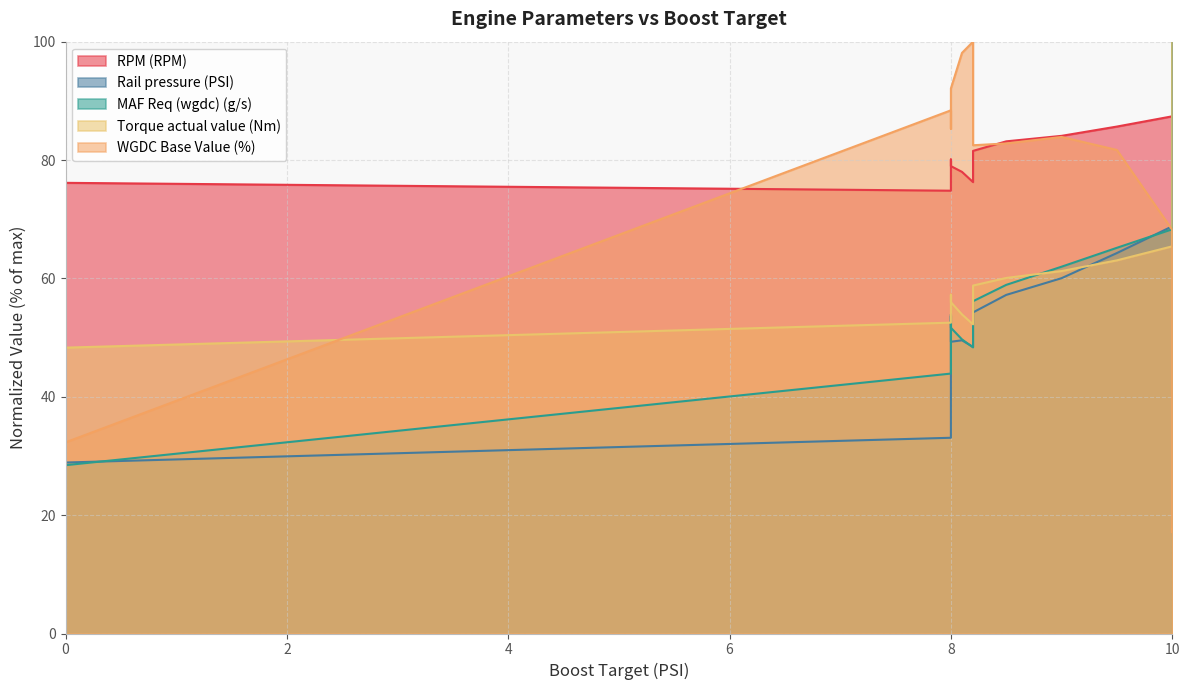

The value of MAF Req (wgdc) (g/s) at 8 is 15.4. True or false?

False